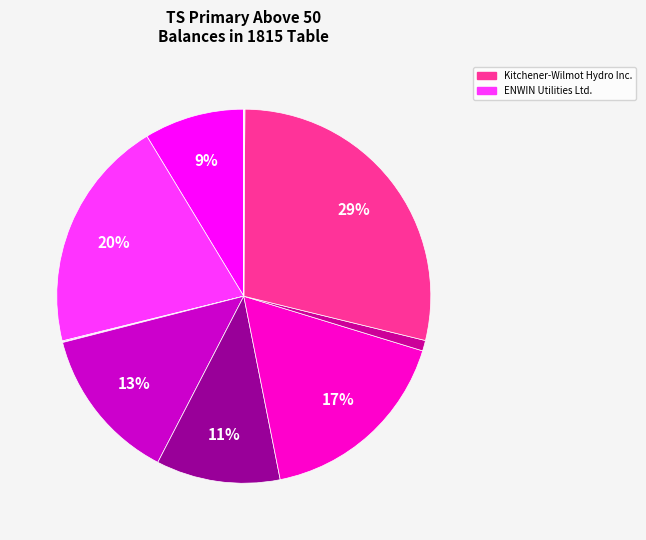

Does any single category account for the majority?

No